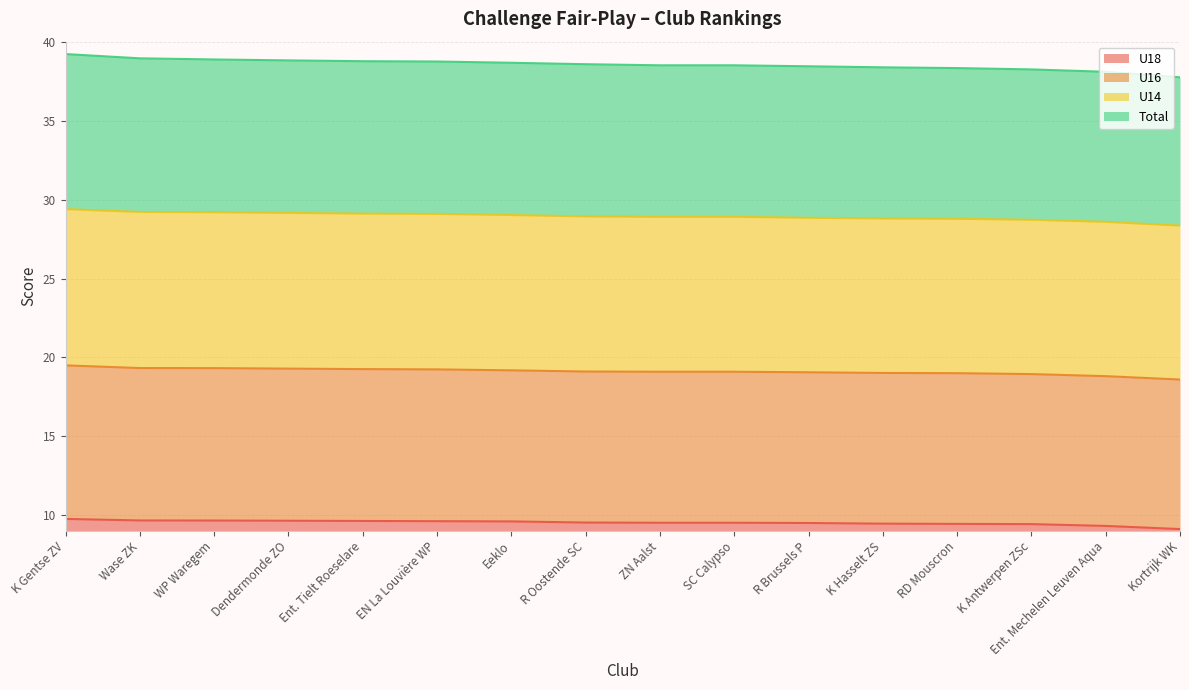

Where is Total nearest to the value 38?

Ent. Mechelen Leuven Aqua